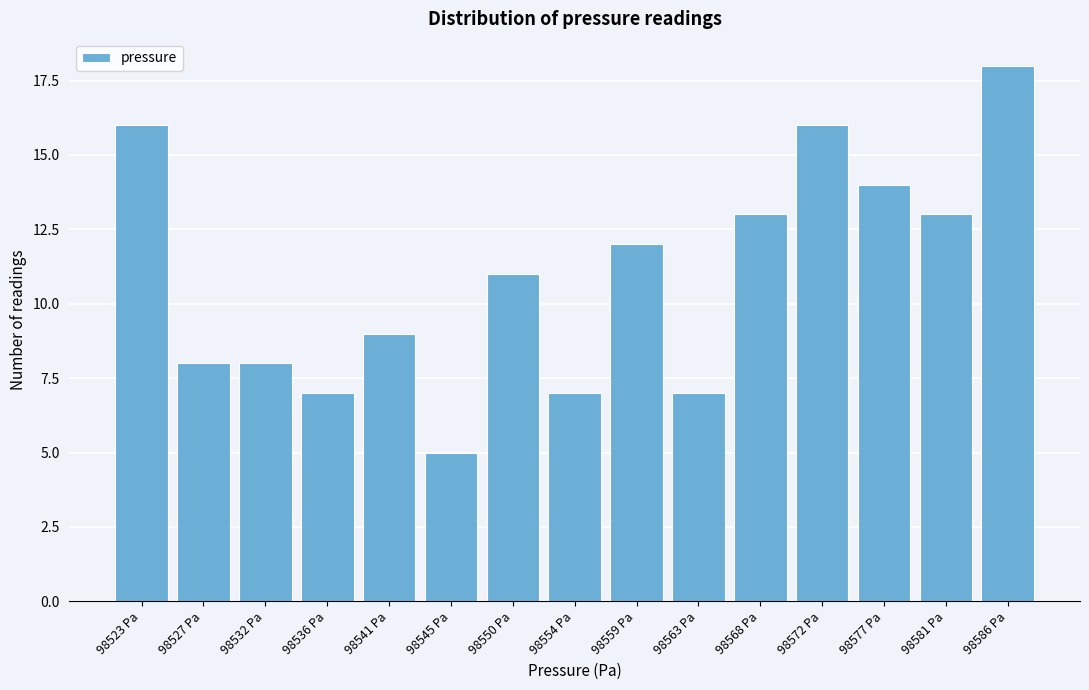

Reading left to right, extract all data points from this chart.

16	8	8	7	9	5	11	7	12	7	13	16	14	13	18